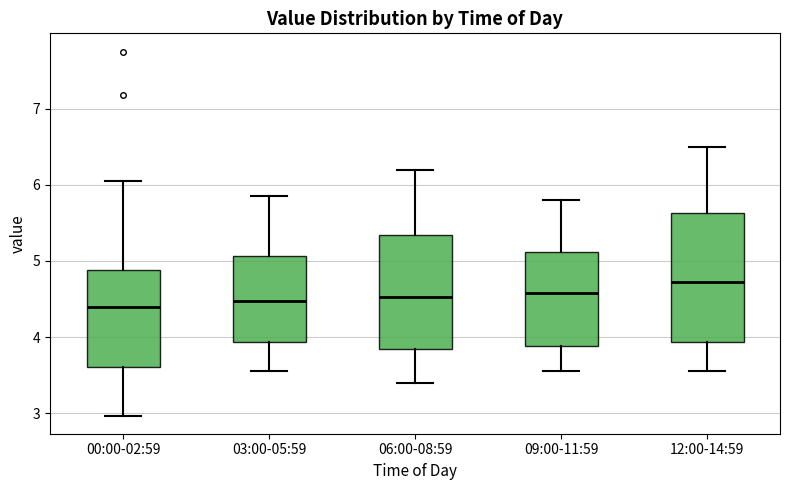

Reading left to right, read every box against the y-axis: the position of its median line, the range the box covers, and the ends of its whiskers. The values are not printed on the chart, so give them approximately, as read against the axis.

00:00-02:59: median 4.4, box 3.6 to 4.9, whiskers 3.0 to 6.1
03:00-05:59: median 4.5, box 3.9 to 5.1, whiskers 3.6 to 5.9
06:00-08:59: median 4.5, box 3.8 to 5.3, whiskers 3.4 to 6.2
09:00-11:59: median 4.6, box 3.9 to 5.1, whiskers 3.6 to 5.8
12:00-14:59: median 4.7, box 3.9 to 5.6, whiskers 3.6 to 6.5